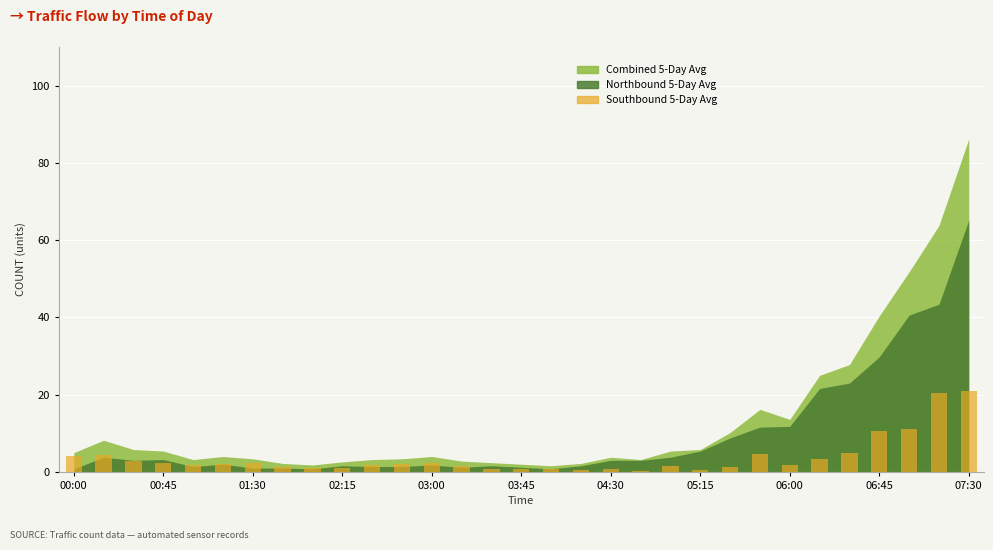

What is the maximum value shown in the chart?

21.0